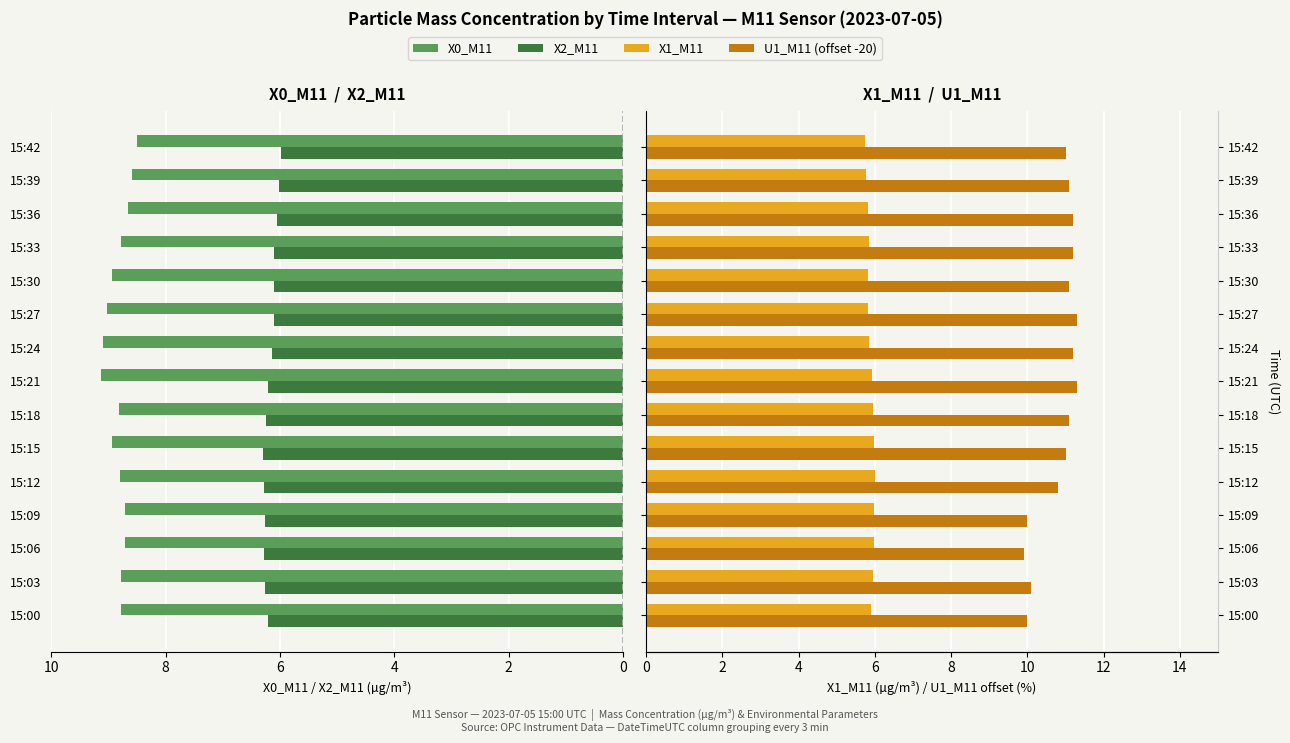

How many distinct data groups are displayed?

4